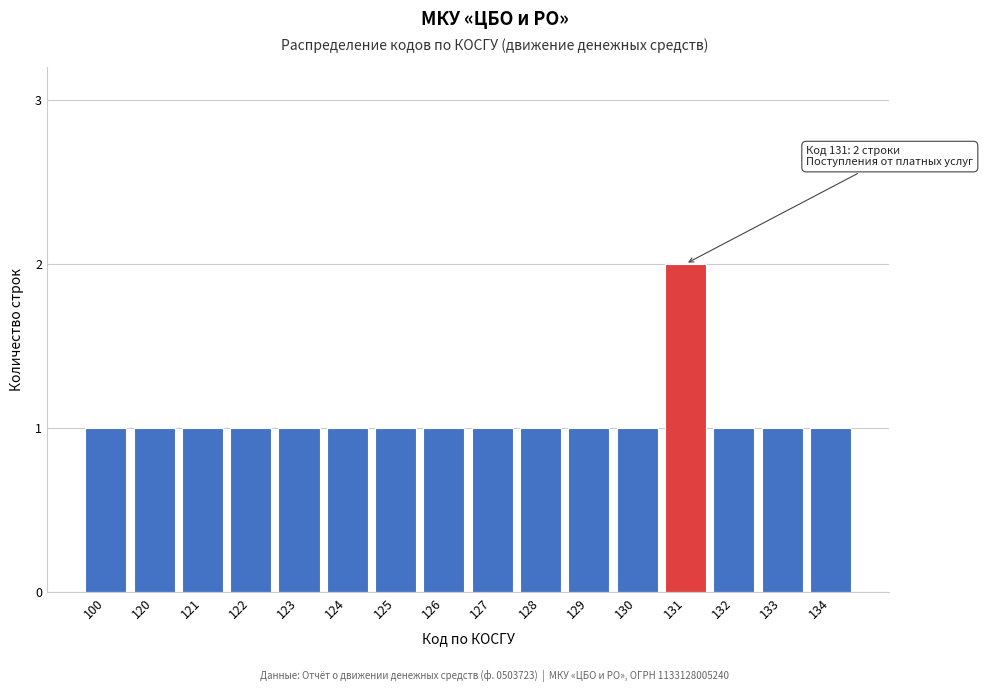

Reading left to right, transcribe all the data shown in this chart.

100=1	120=1	121=1	122=1	123=1	124=1	125=1	126=1	127=1	128=1	129=1	130=1	131=2	132=1	133=1	134=1